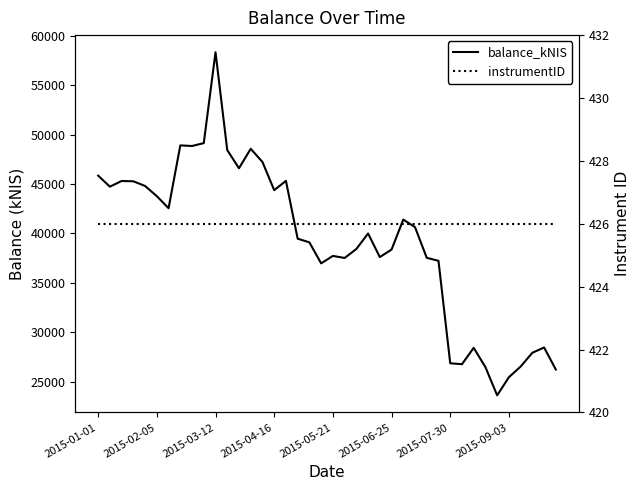

True or false: balance_kNIS and instrumentID cross at least once.

False